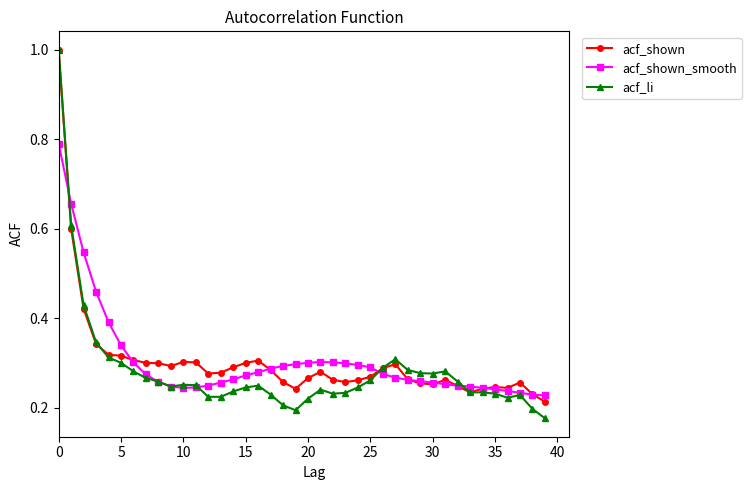

Which series has the largest range (max minus min)?

acf_li